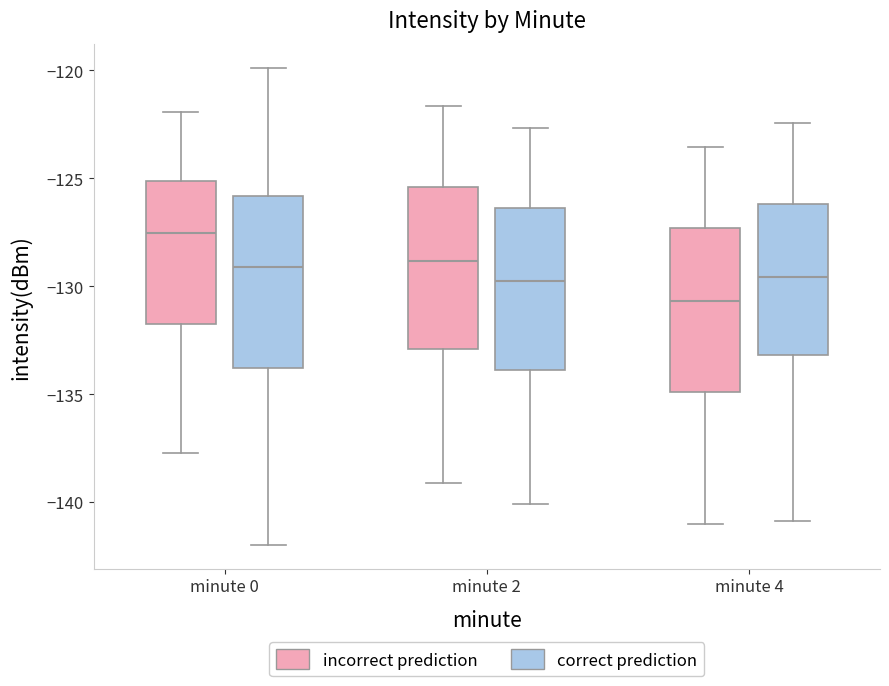

Reading left to right, read every box against the y-axis: the position of its median line, the range the box covers, and the ends of its whiskers. The values are not printed on the chart, so give them approximately, as read against the axis.

minute 0 (incorrect prediction): median -127.5, box -131.5 to -125.0, whiskers -138.0 to -122.0
minute 0 (correct prediction): median -129.0, box -134.0 to -126.0, whiskers -142.0 to -120.0
minute 2 (incorrect prediction): median -129.0, box -133.0 to -125.5, whiskers -139.0 to -121.5
minute 2 (correct prediction): median -130.0, box -134.0 to -126.5, whiskers -140.0 to -122.5
minute 4 (incorrect prediction): median -130.5, box -135.0 to -127.5, whiskers -141.0 to -123.5
minute 4 (correct prediction): median -129.5, box -133.0 to -126.0, whiskers -141.0 to -122.5